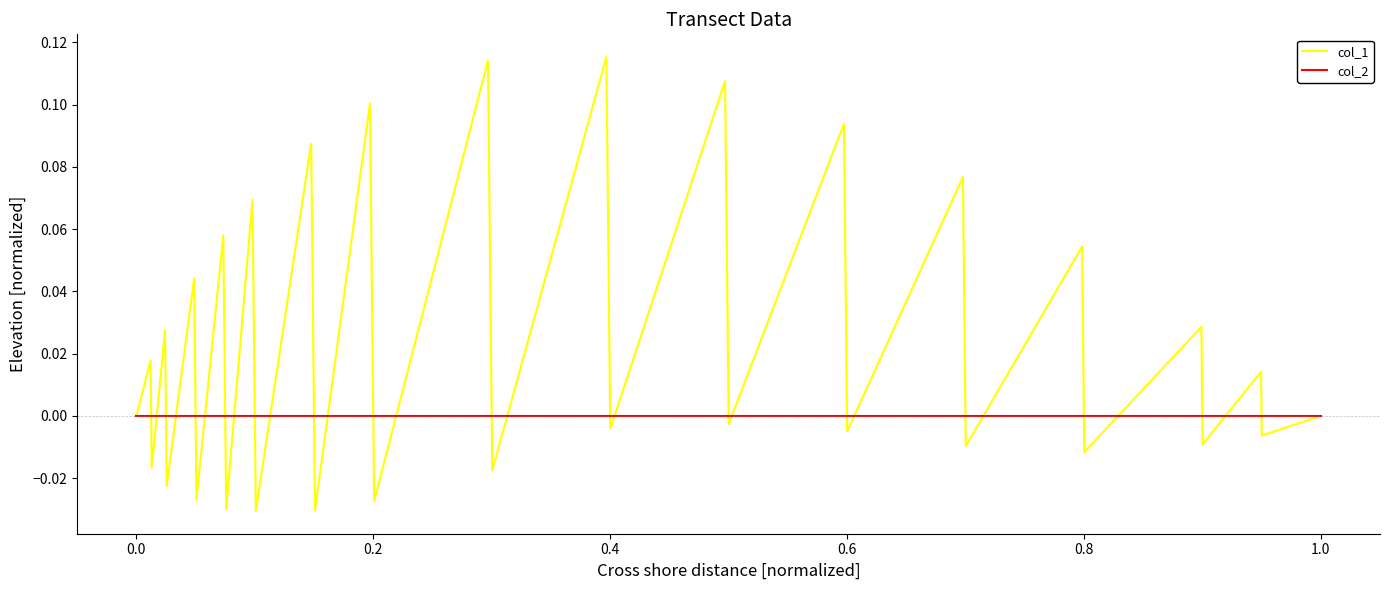

Which series has the widest spread of values?

col_1